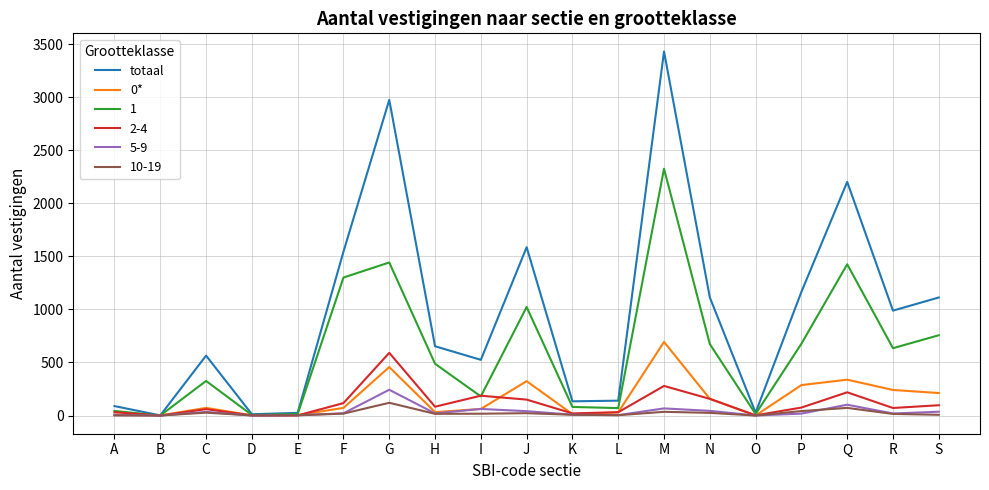

Where does the totaal series first go above 653?

F